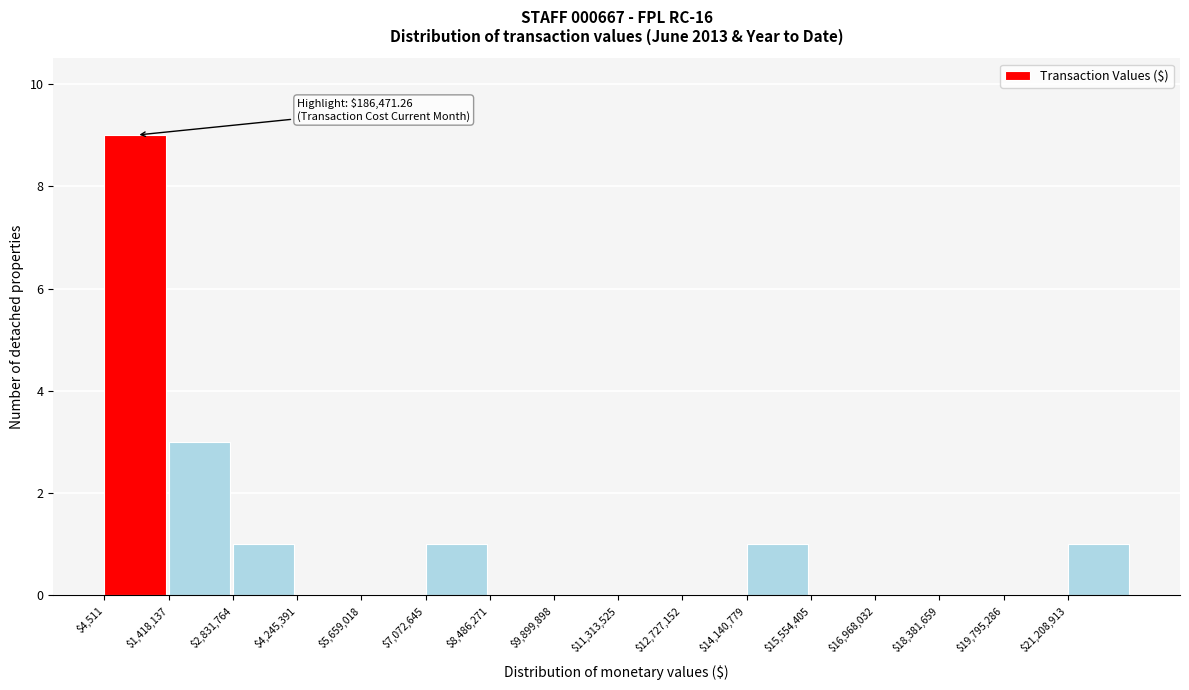

Over which range of the x-axis is the bar tallest?

0 to 1400000